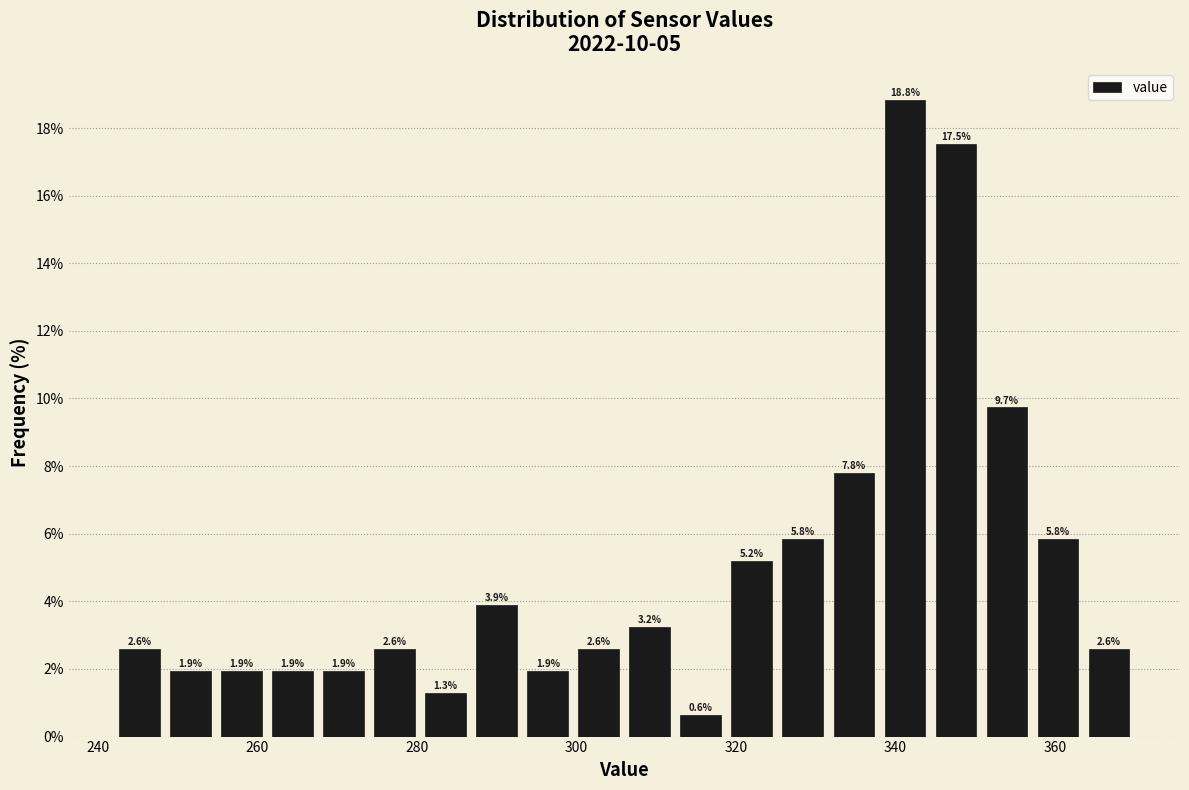

Around what value on the x-axis is the tallest bar? Give the approximate position of its centre, as read against the axis.

342